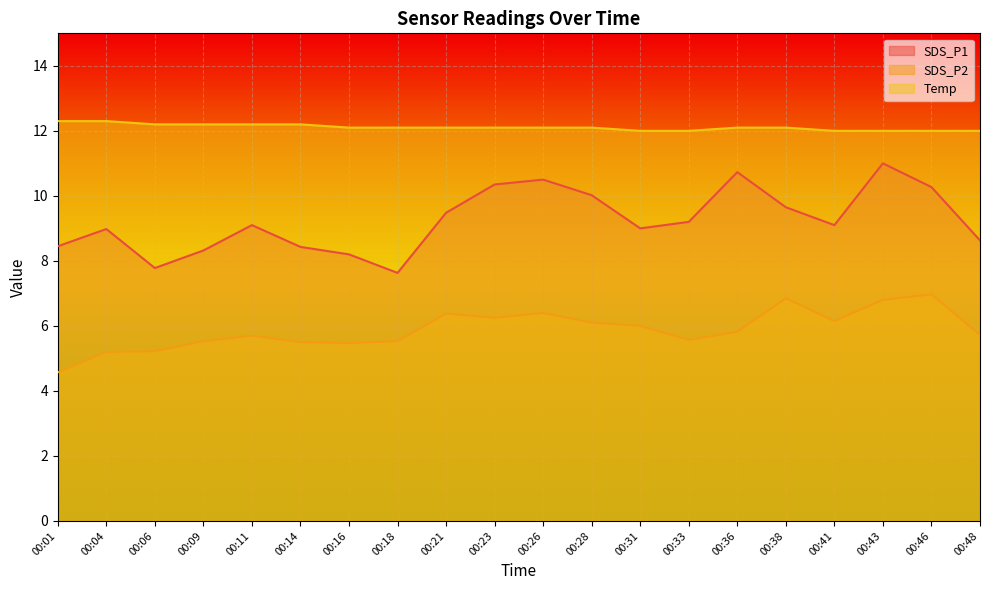

Read the Temp value at 00:41.

12.0